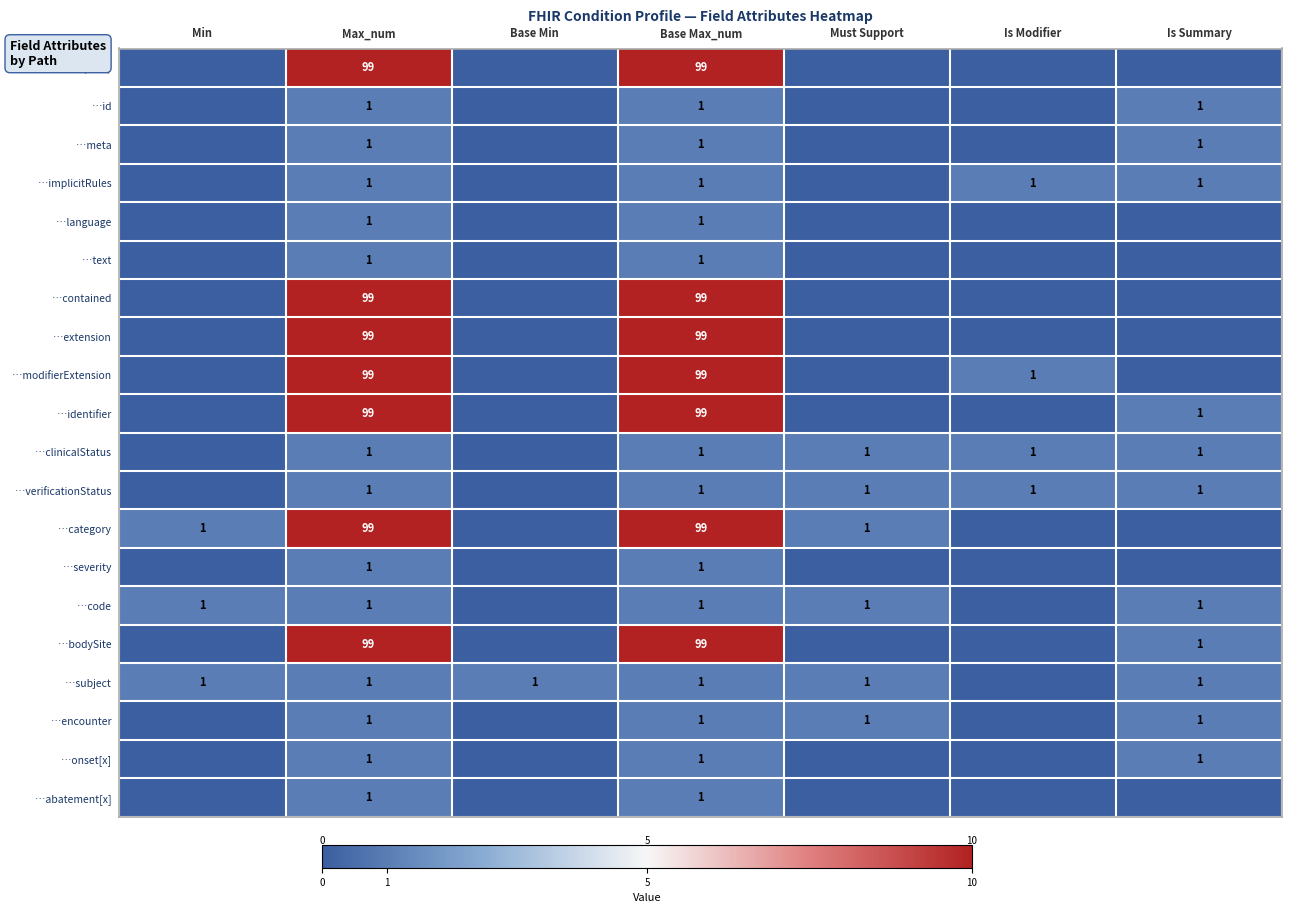

Is it true that …code equals 1 at Min?

True